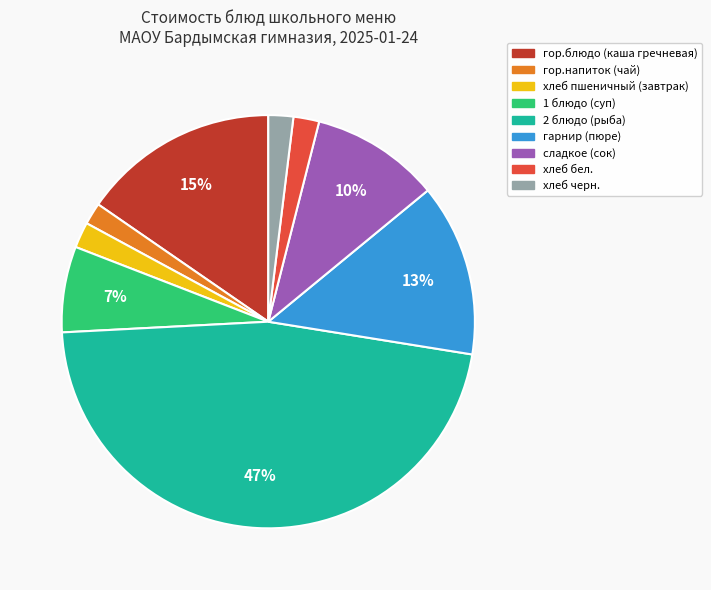

Is there a majority slice in this chart?

No